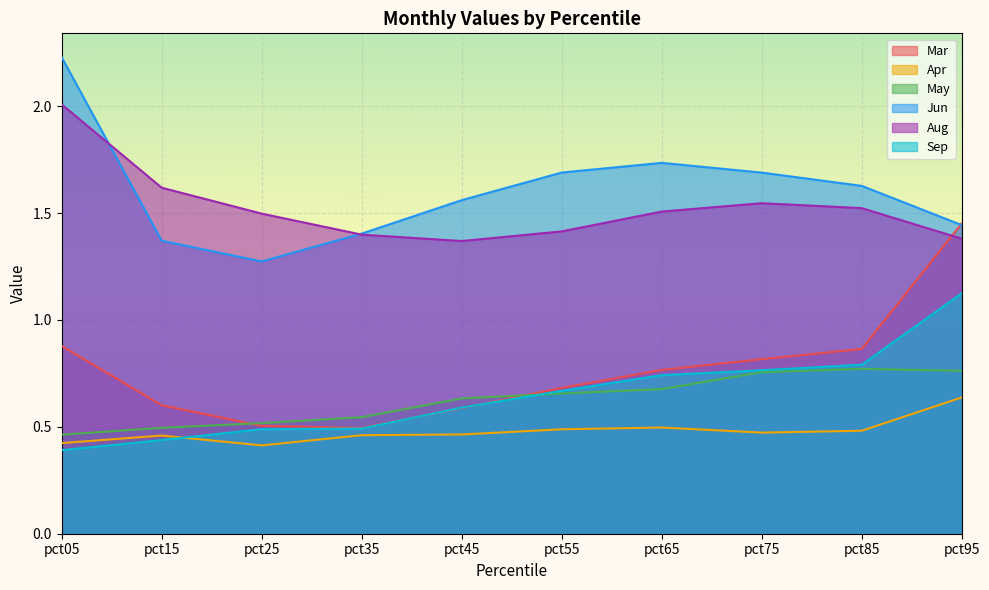

True or false: Mar has more than 2 interior local peaks.

False